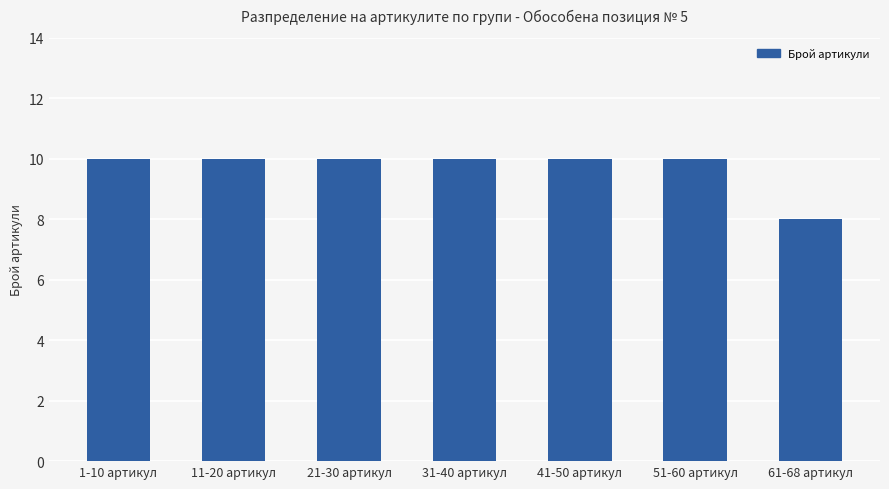

What is the sum of the values at 61-68 артикул and 51-60 артикул?

18